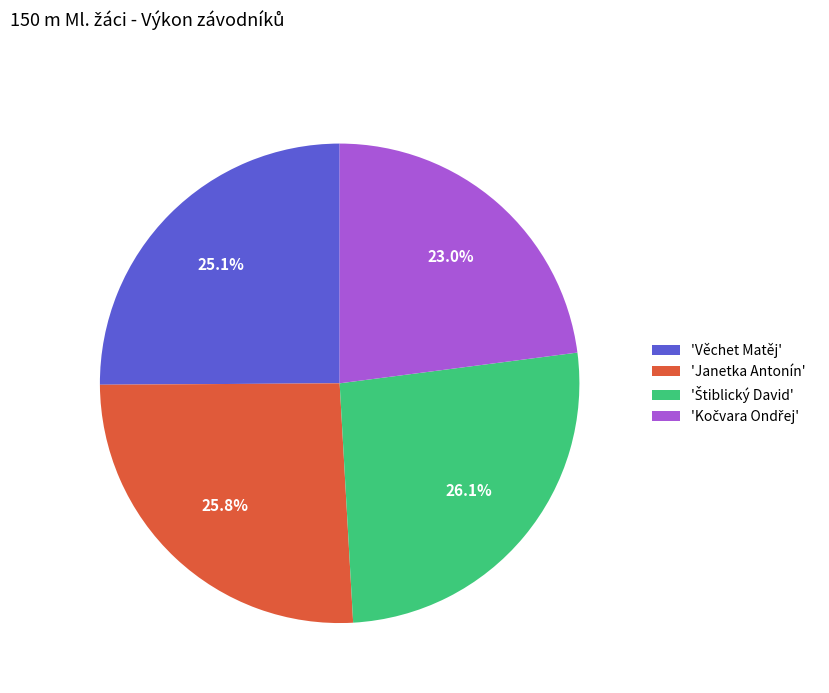

Is 'Věchet Matěj' the majority of the pie?

No